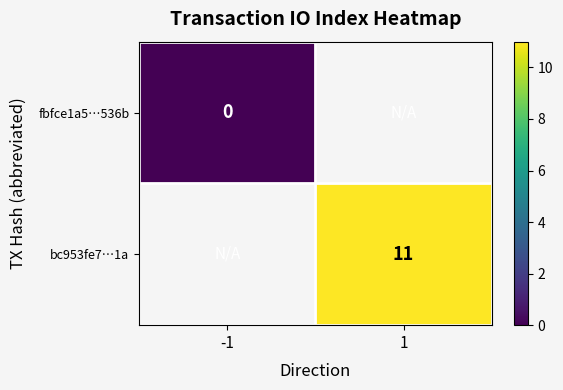

Is it true that bc953fe7…1a equals 11 at 1?

True